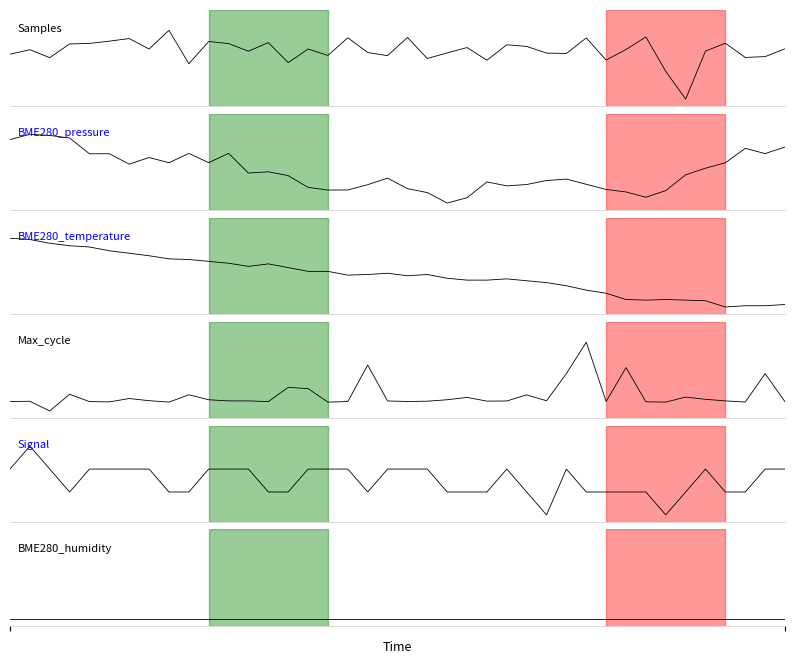

How many interior local valleys does the BME280_temperature series have?

5